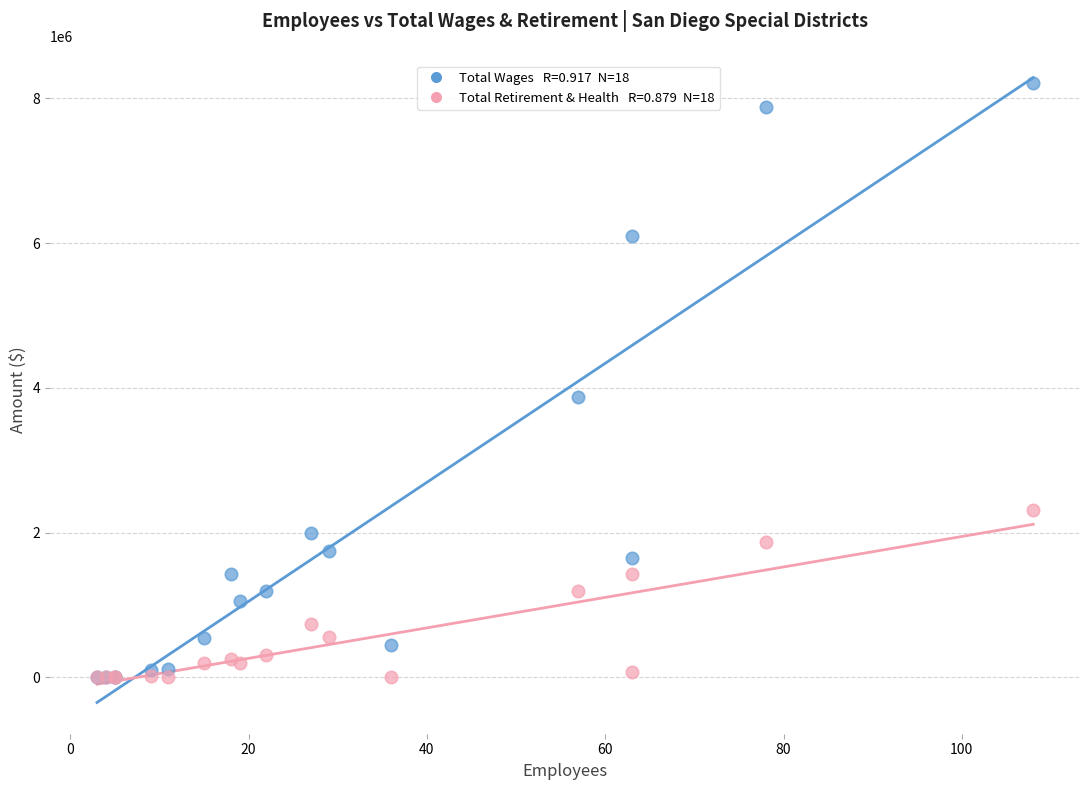

Across all series, what Y value is closest to 4104078?

3872407